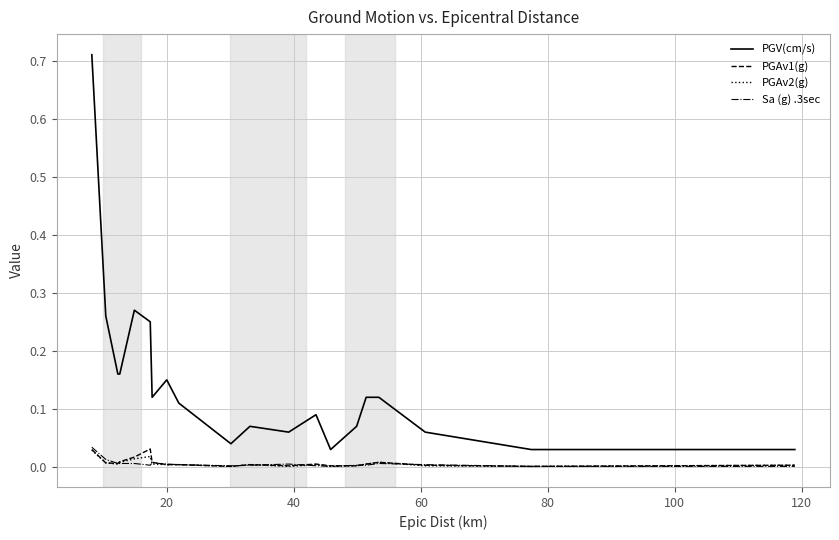

At how many categories does at least one series exceed 0?

20